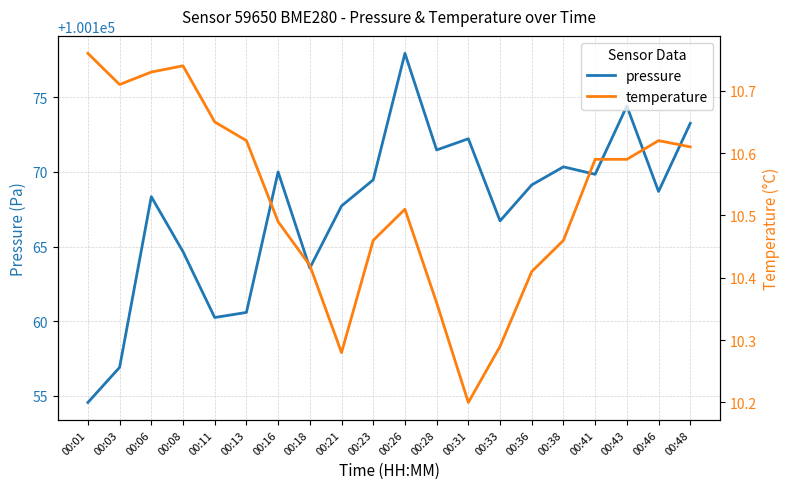

Reading left to right, list all the values displayed in this chart.

pressure: 100154.6	100156.9	100168.3	100164.7	100160.2	100160.6	100170.0	100163.6	100167.7	100169.5	100177.9	100171.5	100172.2	100166.7	100169.1	100170.3	100169.8	100174.4	100168.7	100173.2
temperature: 10.8	10.7	10.7	10.7	10.7	10.6	10.5	10.4	10.3	10.5	10.5	10.4	10.2	10.3	10.4	10.5	10.6	10.6	10.6	10.6